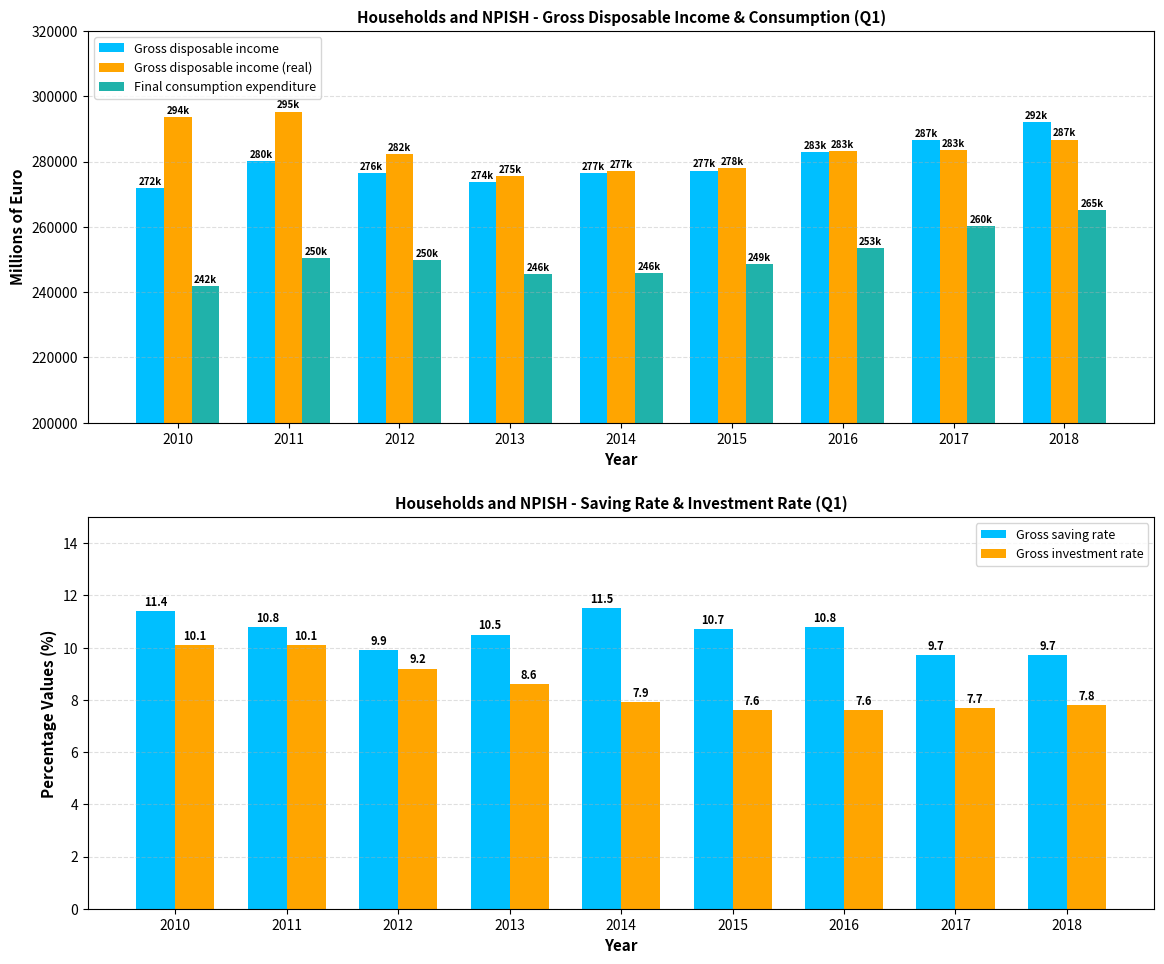

The Gross disposable income (real) series shows 91649.4 at 2014. True or false?

False